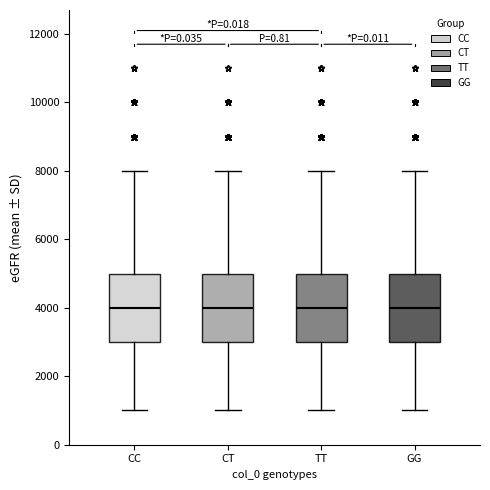

Reading left to right, transcribe this box plot: for each box, give where its median line is, the range the box spans, and where its two whiskers end, as read against the y-axis. The values are not printed on the chart, so give them approximately, as read against the axis.

CC: median 4000, box 3000 to 5000, whiskers 1000 to 8000
CT: median 4000, box 3000 to 5000, whiskers 1000 to 8000
TT: median 4000, box 3000 to 5000, whiskers 1000 to 8000
GG: median 4000, box 3000 to 5000, whiskers 1000 to 8000